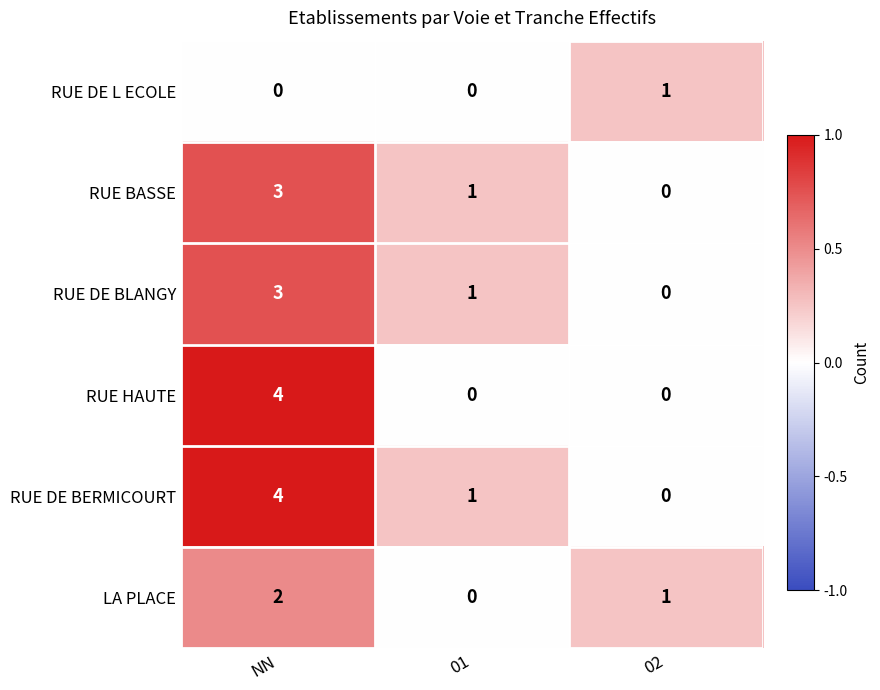

What is the total value across all series at 02?

2